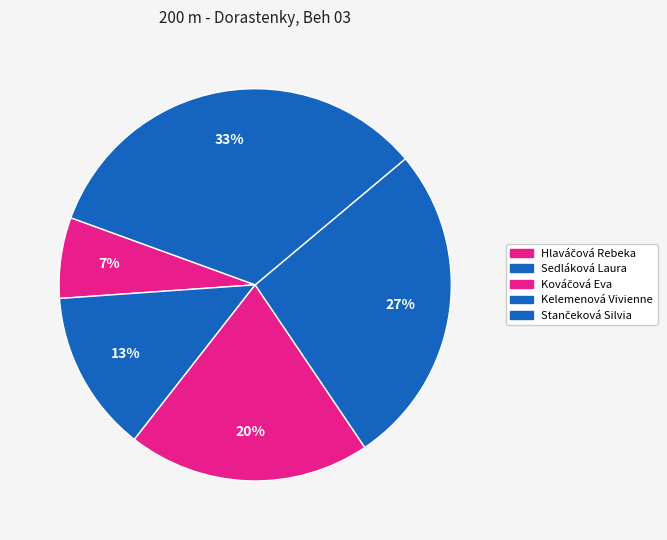

How many segments does this pie chart have?

5